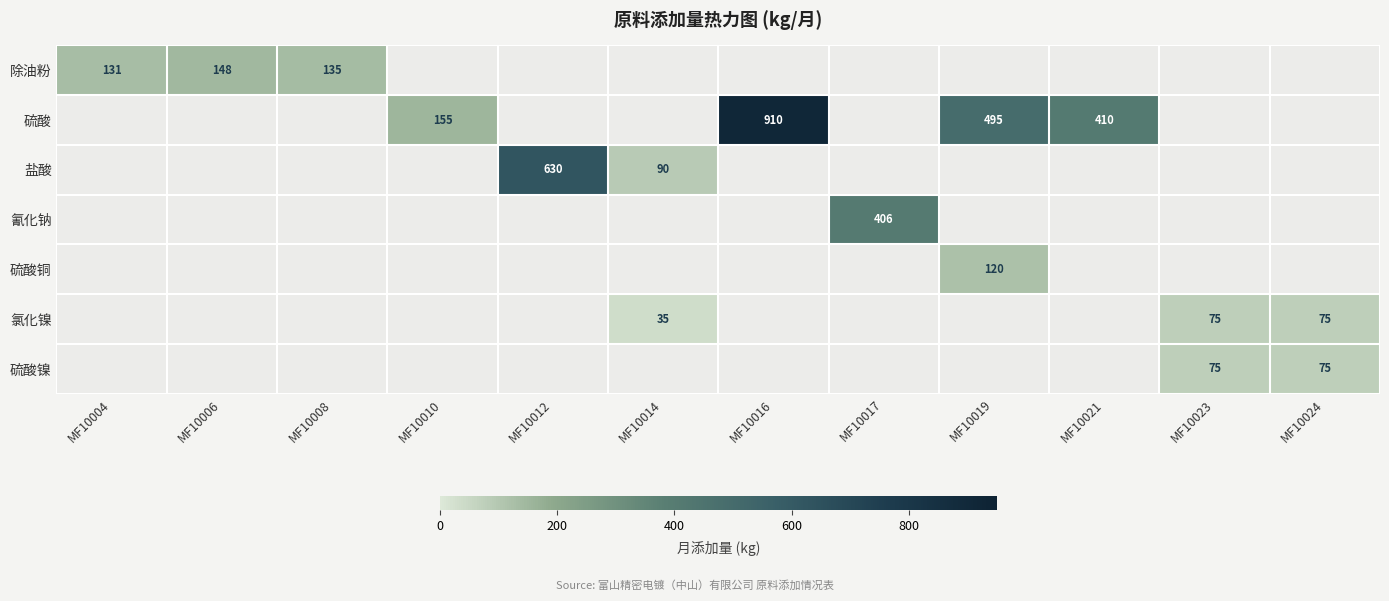

The 盐酸 series shows 951.5 at MF10012. True or false?

False